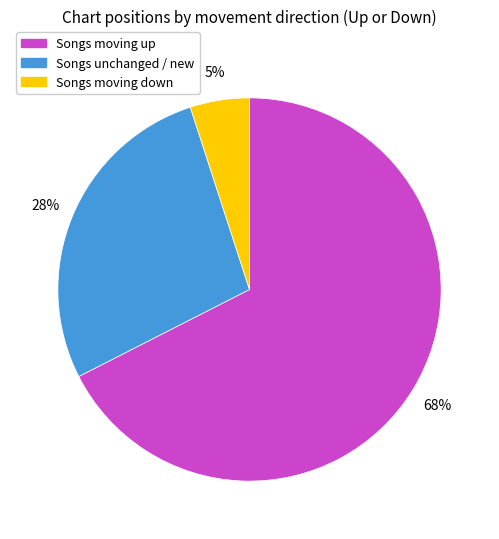

To the nearest percent, what is the difference between the largest and smallest slice percentages?

62%